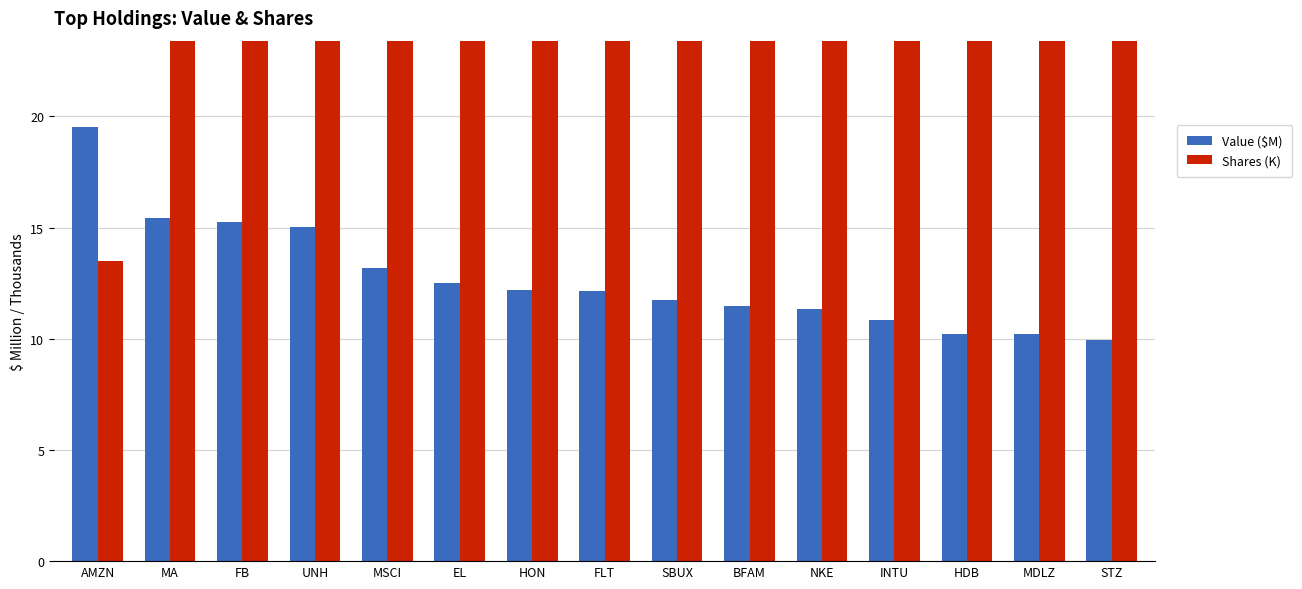

How many bars are there in total?

30